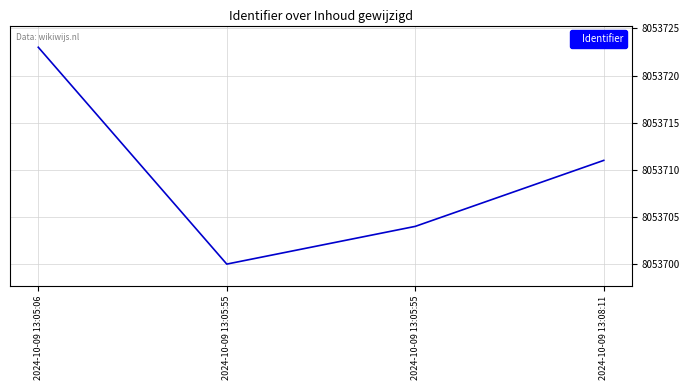

True or false: the data has more than 0 interior local peaks.

False